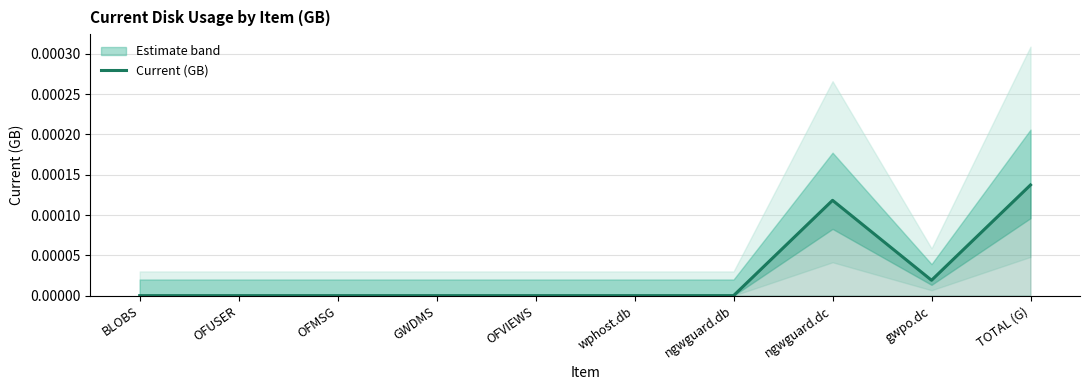

What is the label of the 9th point from the right?

OFUSER